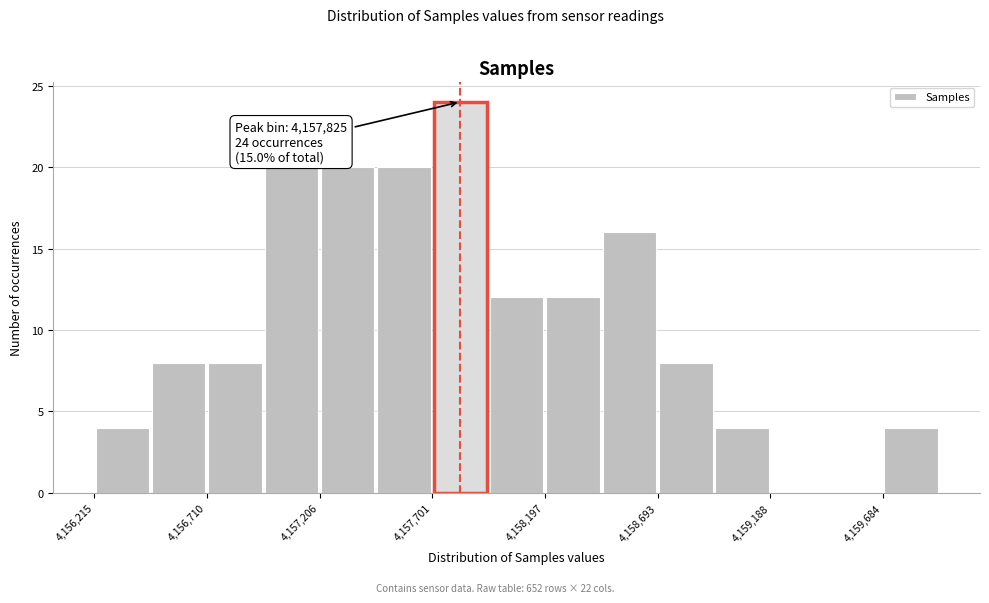

Which range on the x-axis has the tallest bar?

4157700 to 4157950